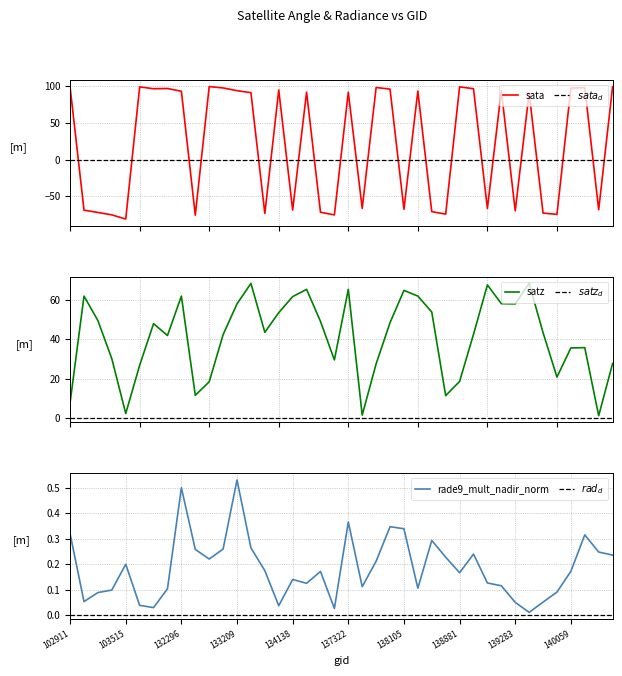

What is the difference between the highest and lowest values at 139672?

95.1